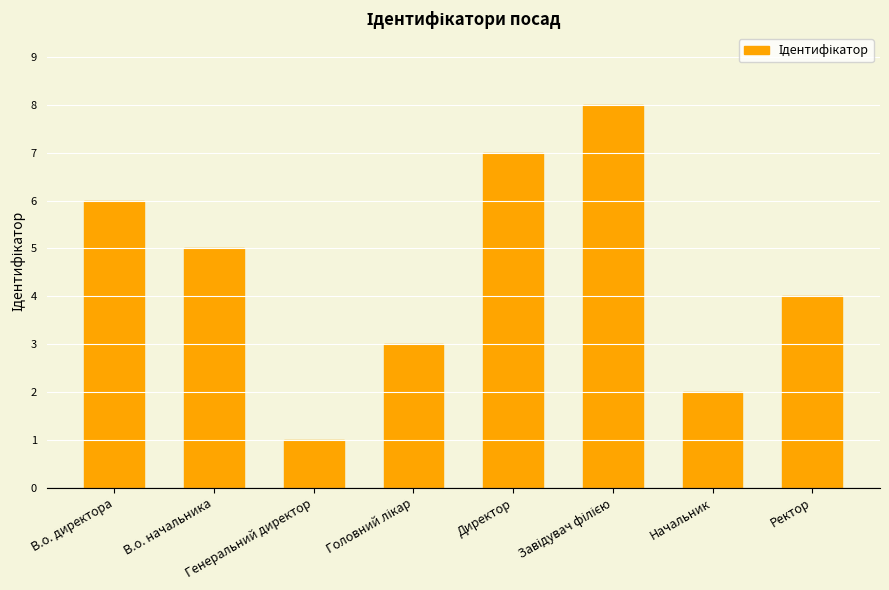

What is the difference between the second highest and second lowest values?

5